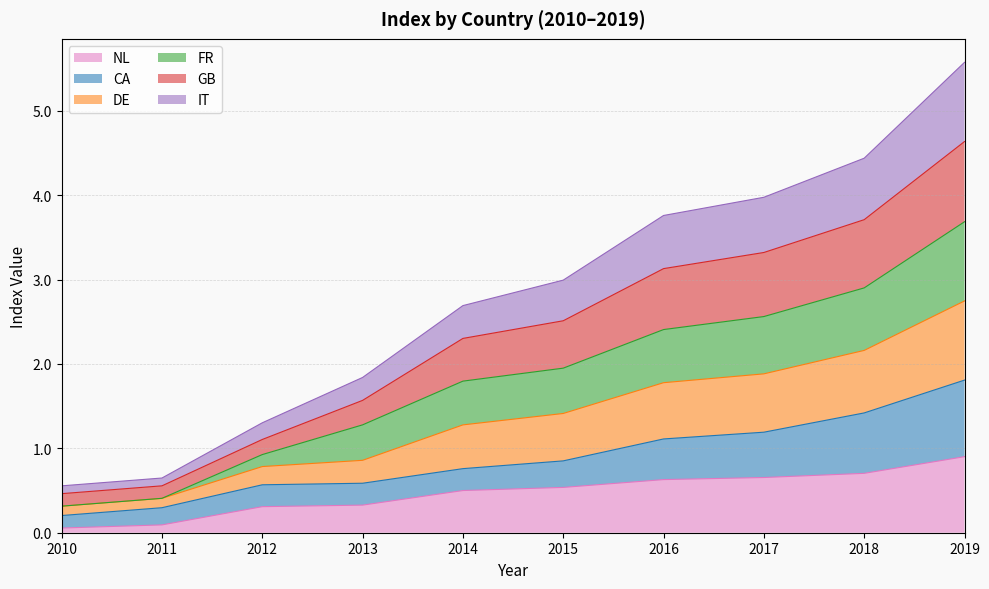

At which category is the sum across all series the highest?

2019